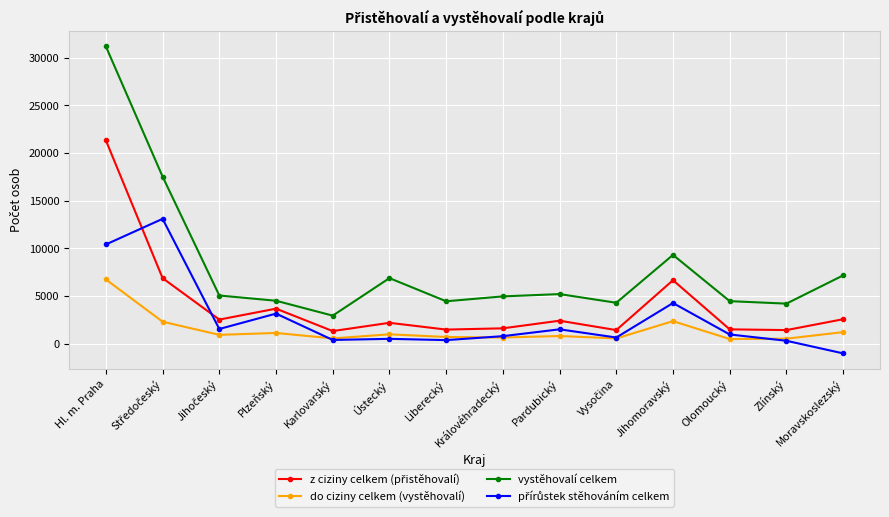

Does the chart display data point markers on the line(s)?

Yes